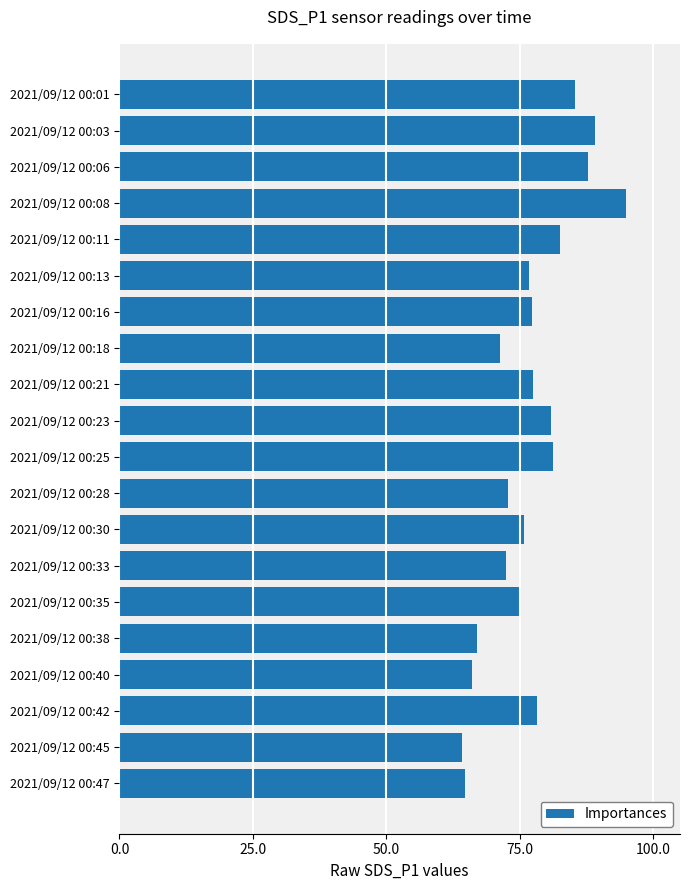

True or false: the data shows 132.6 at 2021/09/12 00:08.

False